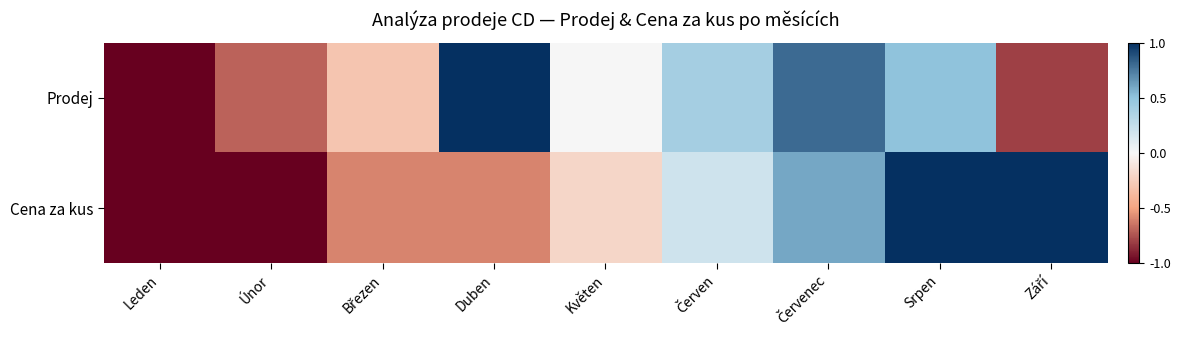

Which category has the highest value across all series?

Duben